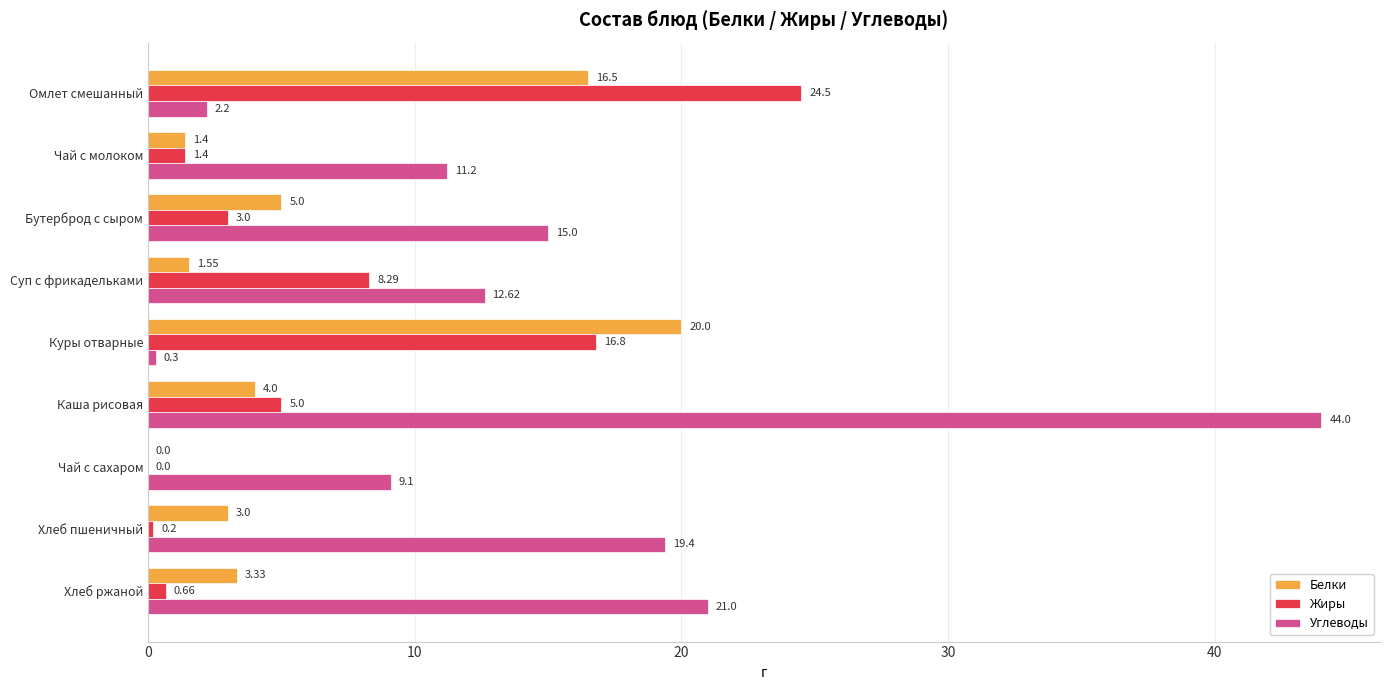

At which label is Углеводы closest to 22?

Хлеб ржаной